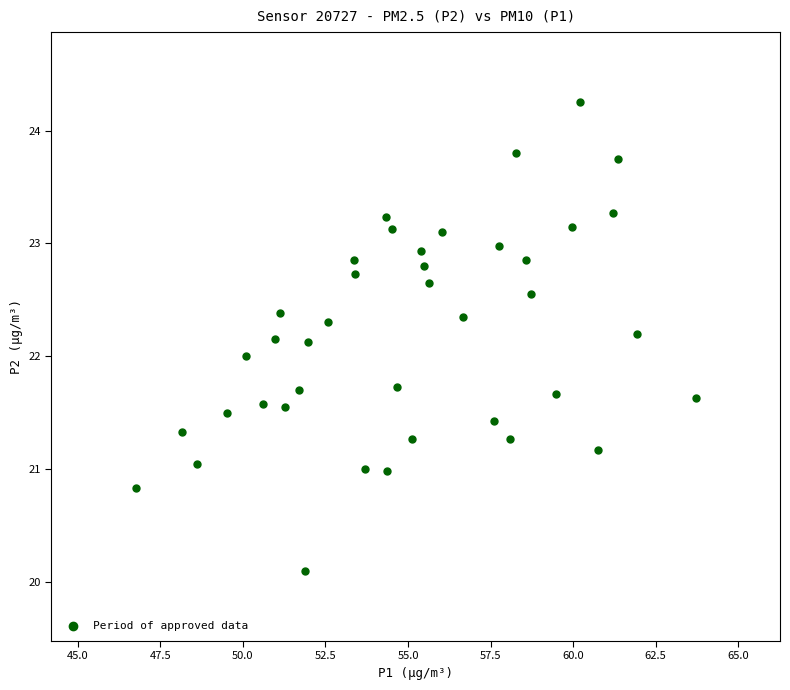

What is the range of X values (max minus min)?

17.0